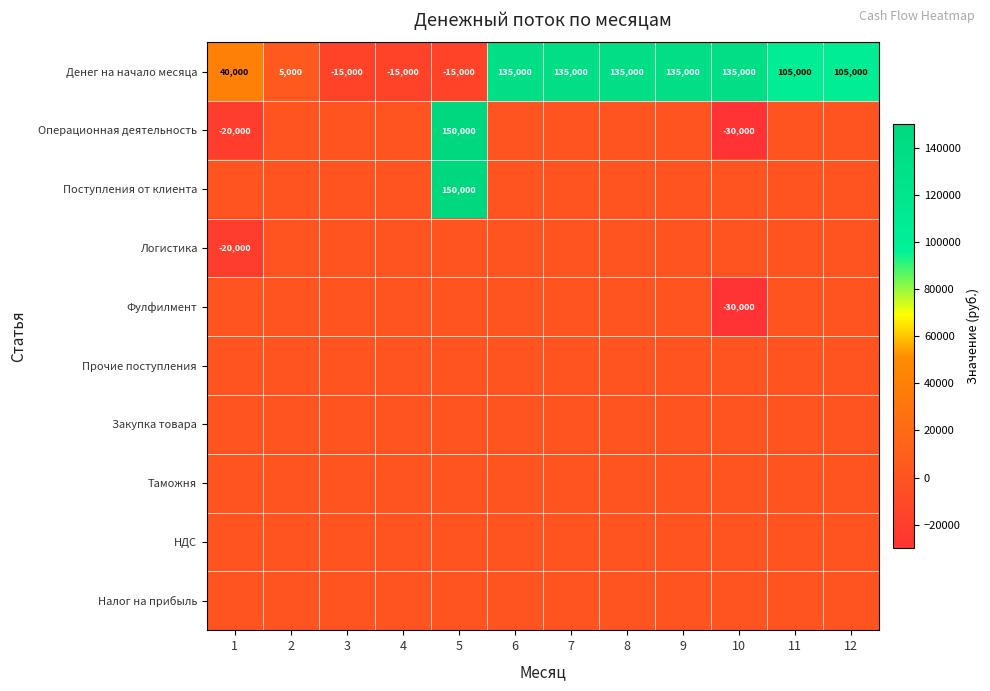

Which label corresponds to the smallest value in the chart?

10